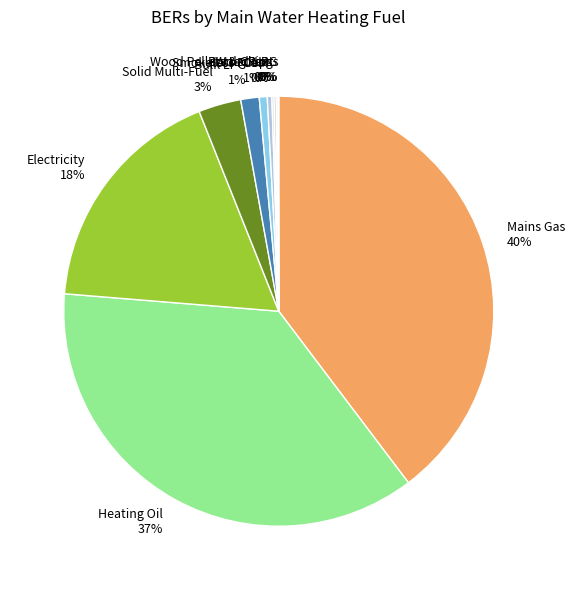

Which slice is the largest?

Mains Gas